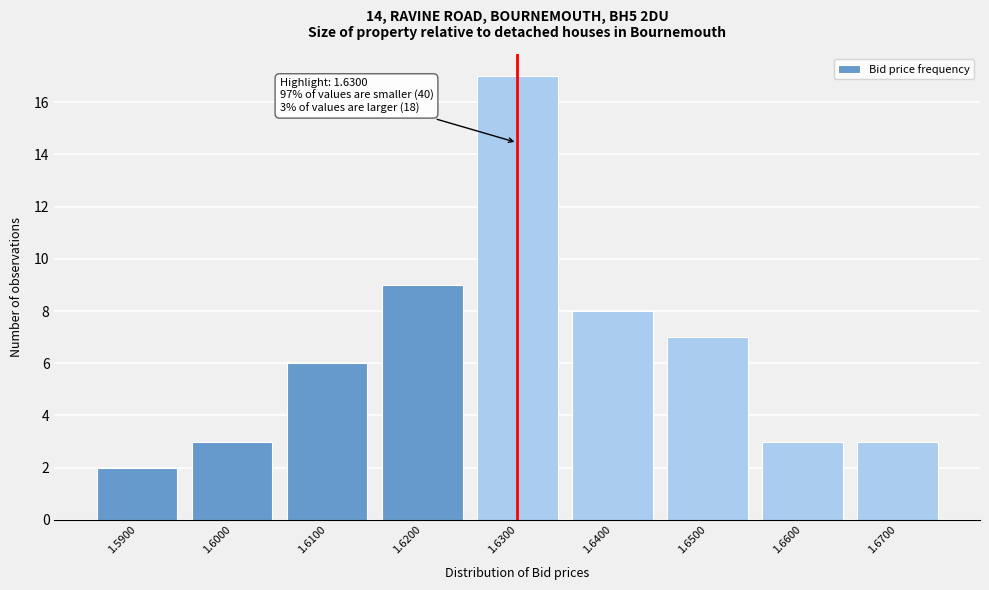

Which range on the x-axis has the tallest bar?

1.625 to 1.635